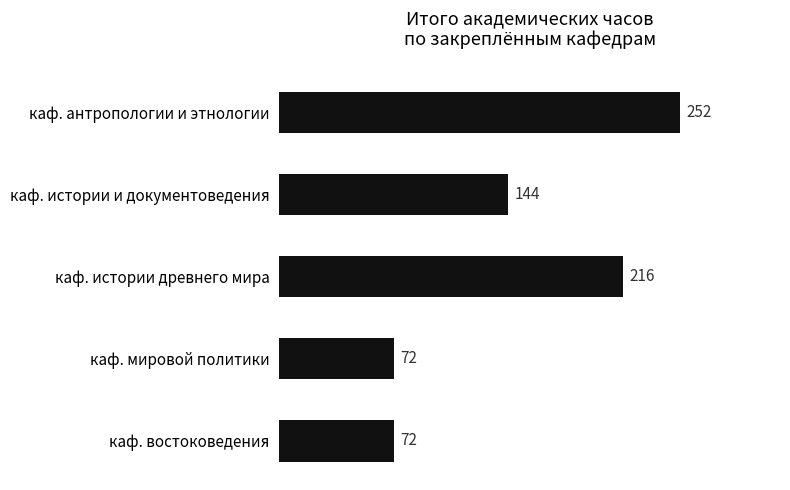

How many categories are shown in the chart?

5